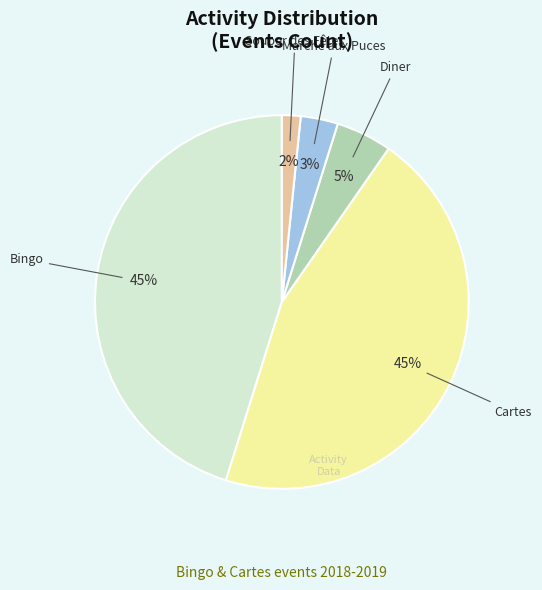

To the nearest percent, what is the average slice percentage?

20%